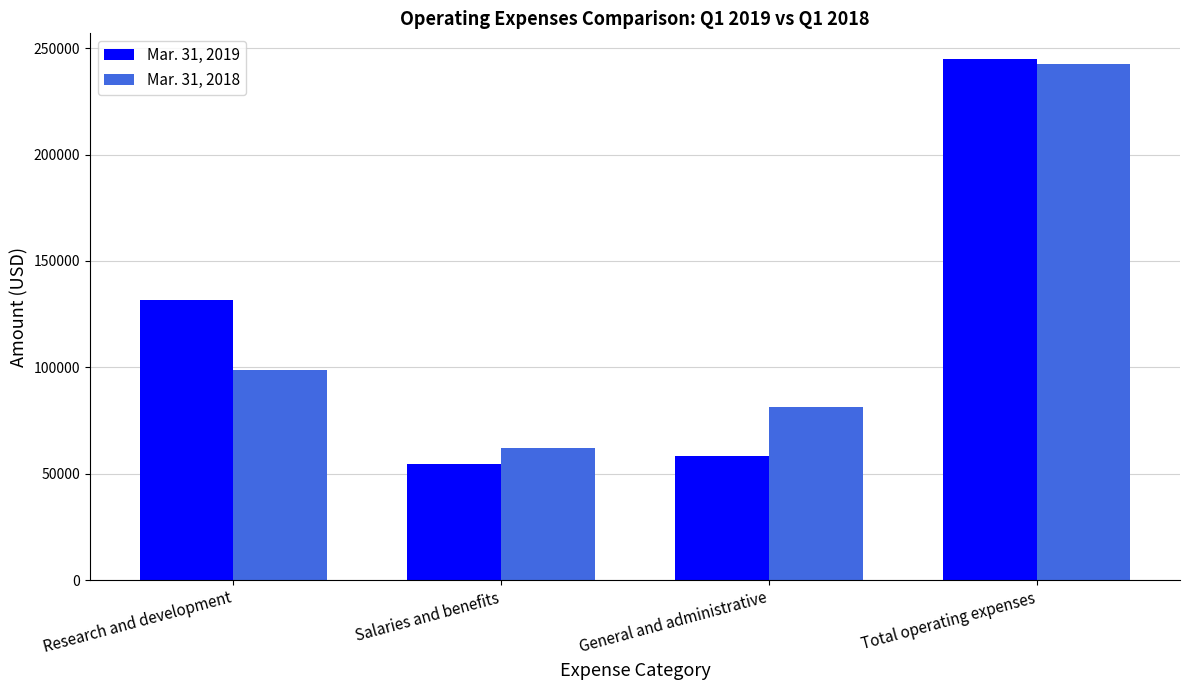

What is the value of the Mar. 31, 2019 bar at the 3rd from the left?

58254